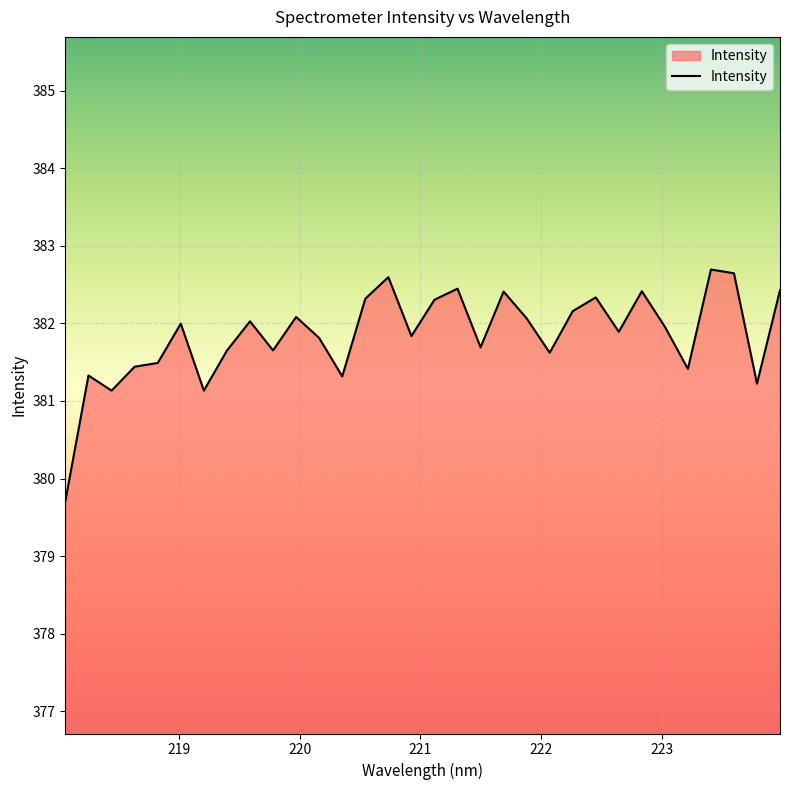

How many series are shown in this chart?

1